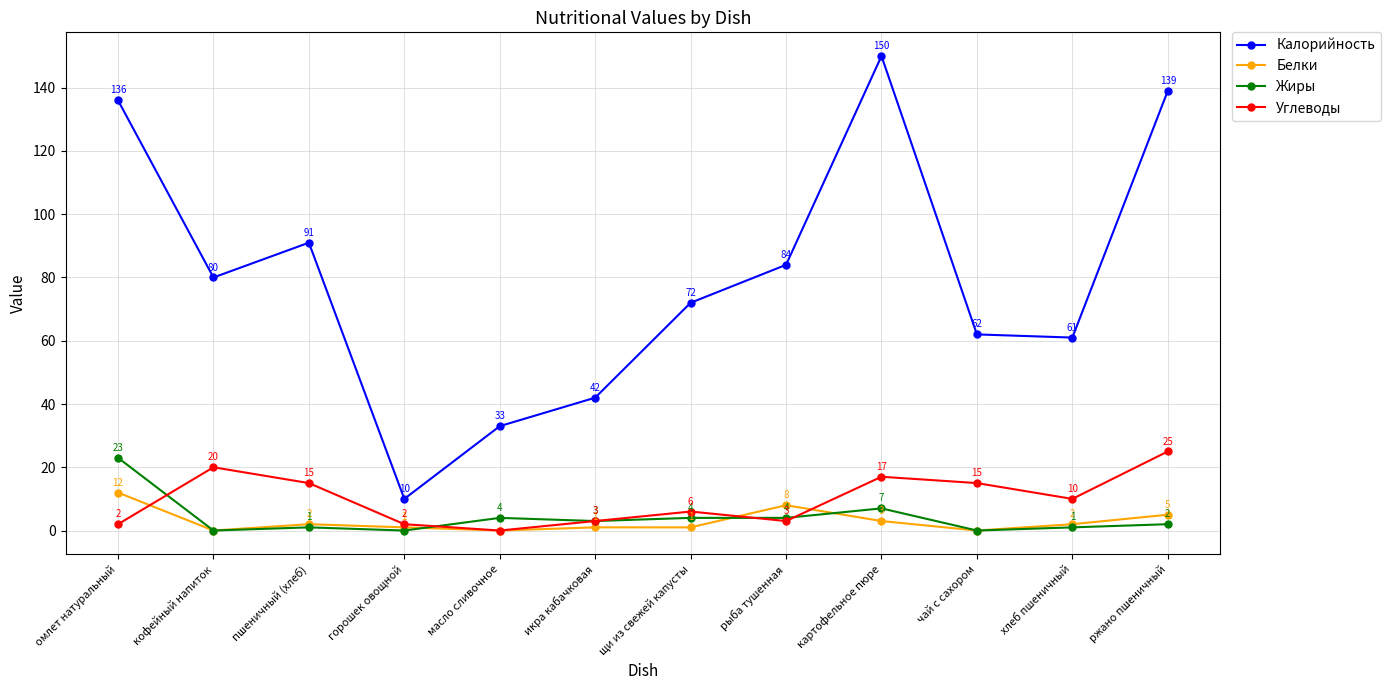

The value of Калорийность at ржано пшеничный is 244. True or false?

False